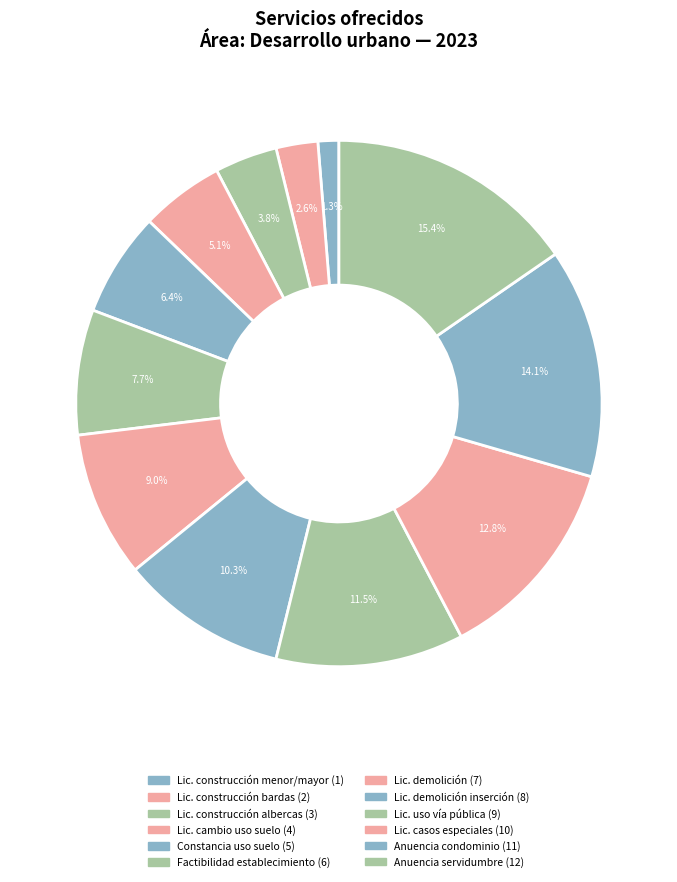

Which category has the smallest portion of the pie?

licencias de construccion menor y mayor